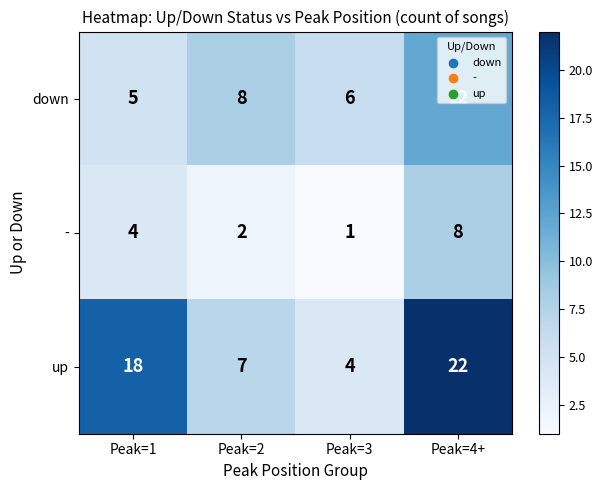

How many up values are between 7 and 22?

3